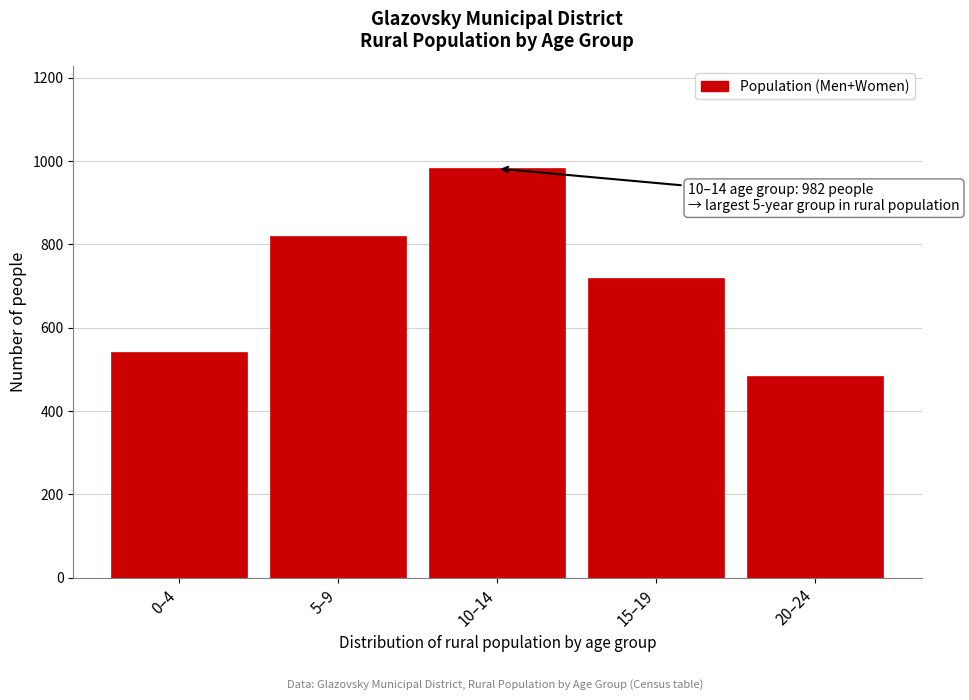

Reading right to left, transcribe all the data shown in this chart.

481	717	982	819	540